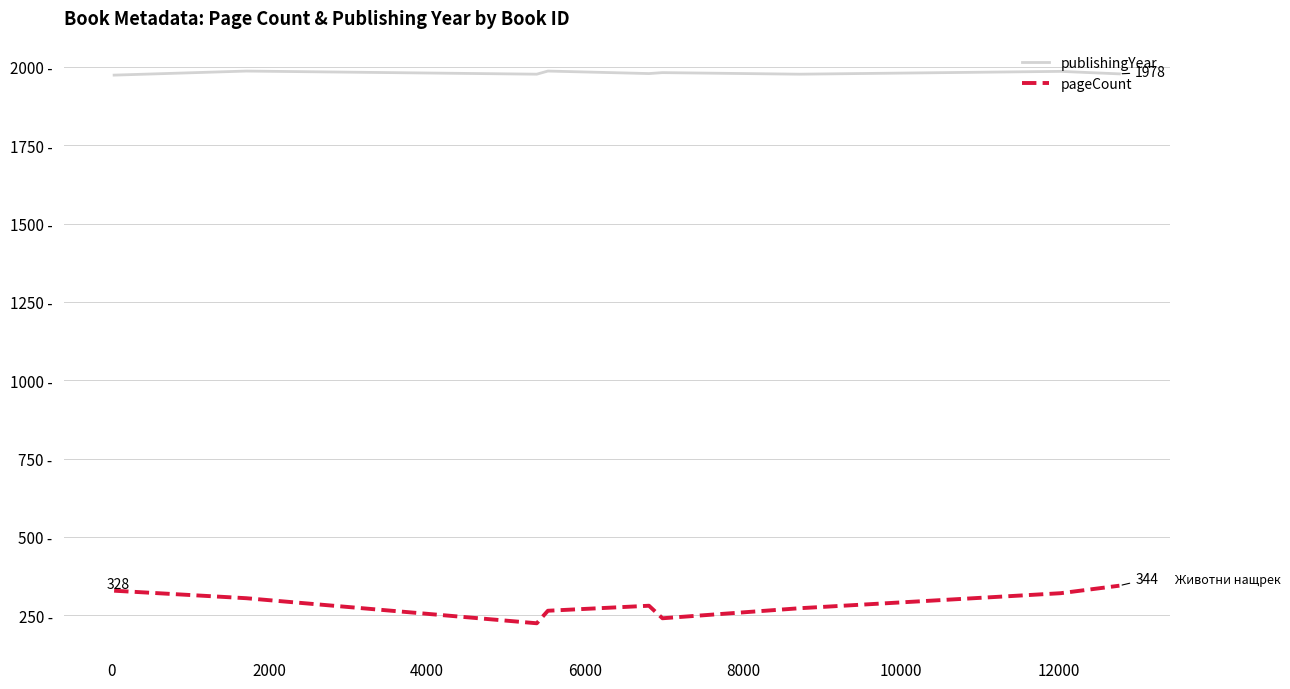

Is this an area chart (filled region under the line)?

No